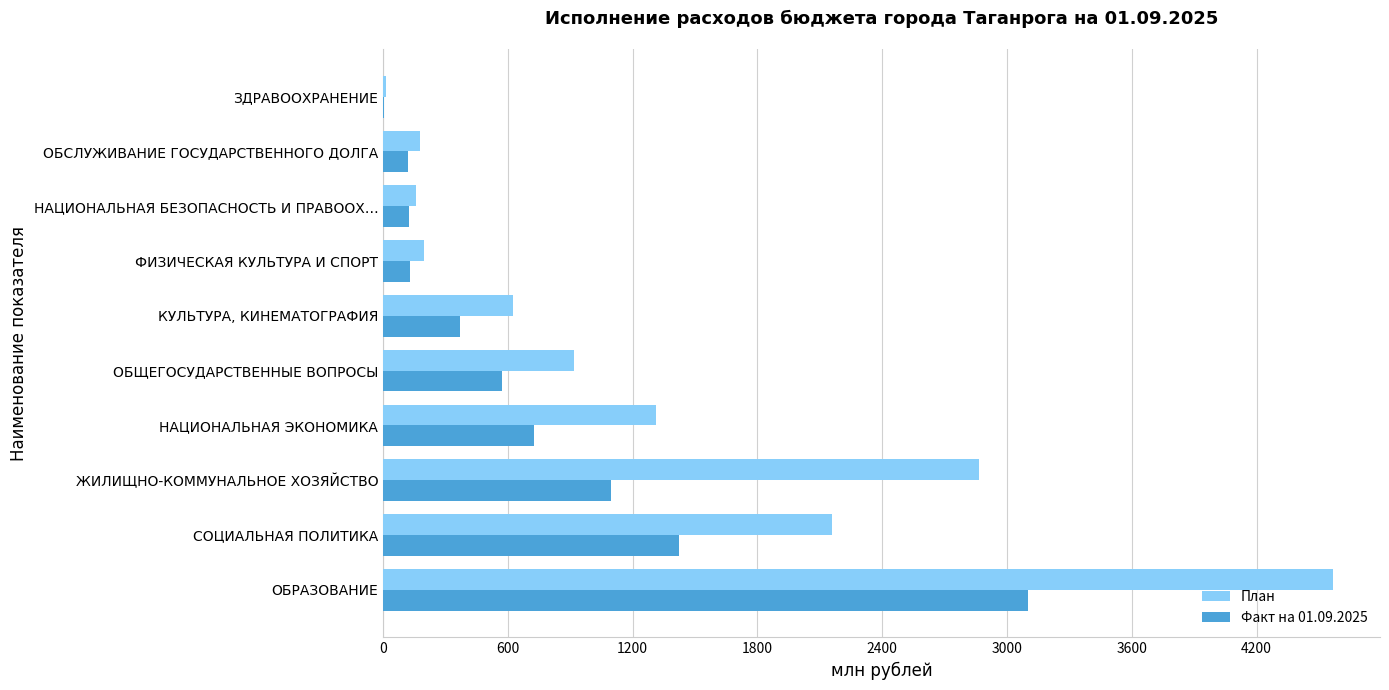

At which label is План closest to 2288?

СОЦИАЛЬНАЯ ПОЛИТИКА